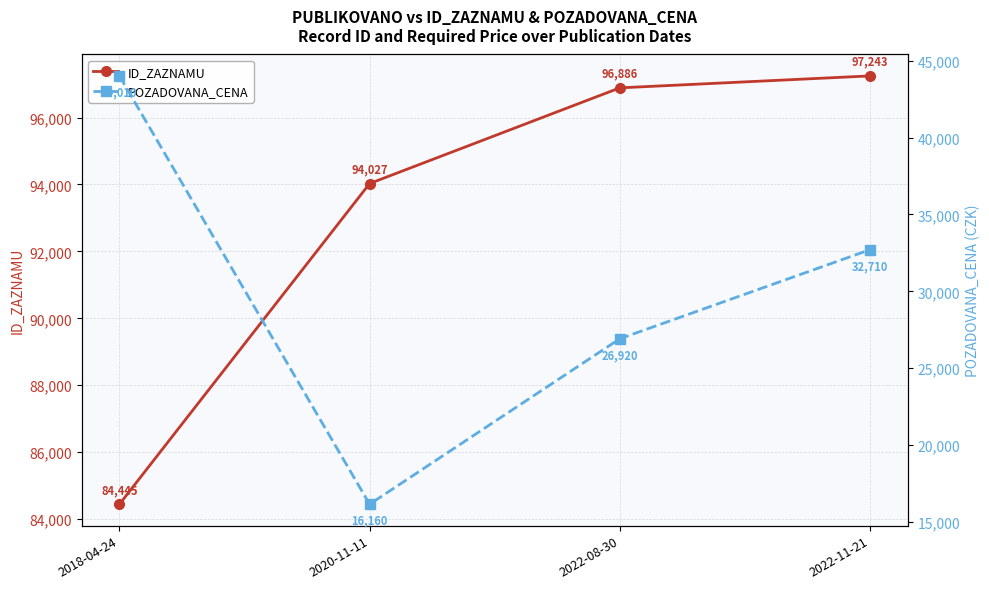

True or false: ID_ZAZNAMU has more than 0 interior local peaks.

False